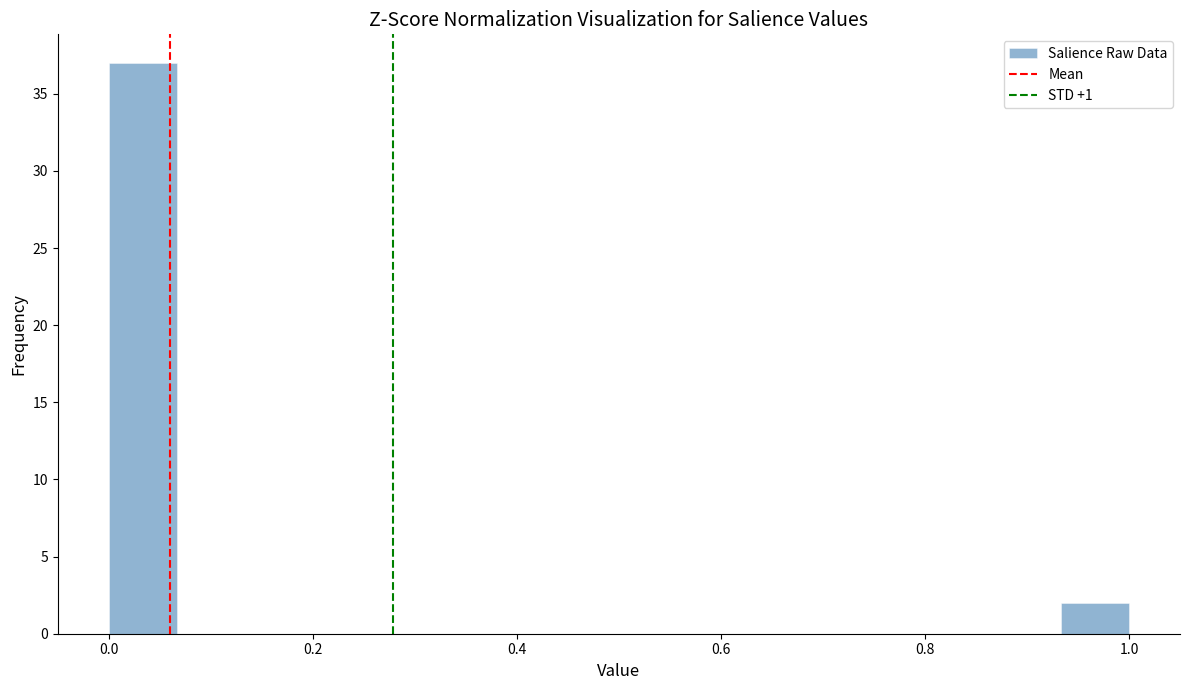

Around what value on the x-axis is the tallest bar? Give the approximate position of its centre, as read against the axis.

0.04